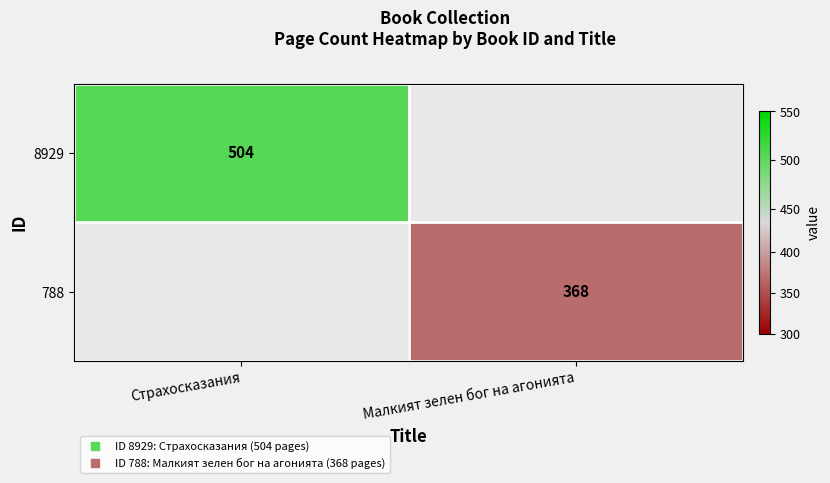

List the labels in order of 8929 value, largest first.

Страхосказания, Малкият зелен бог на агонията